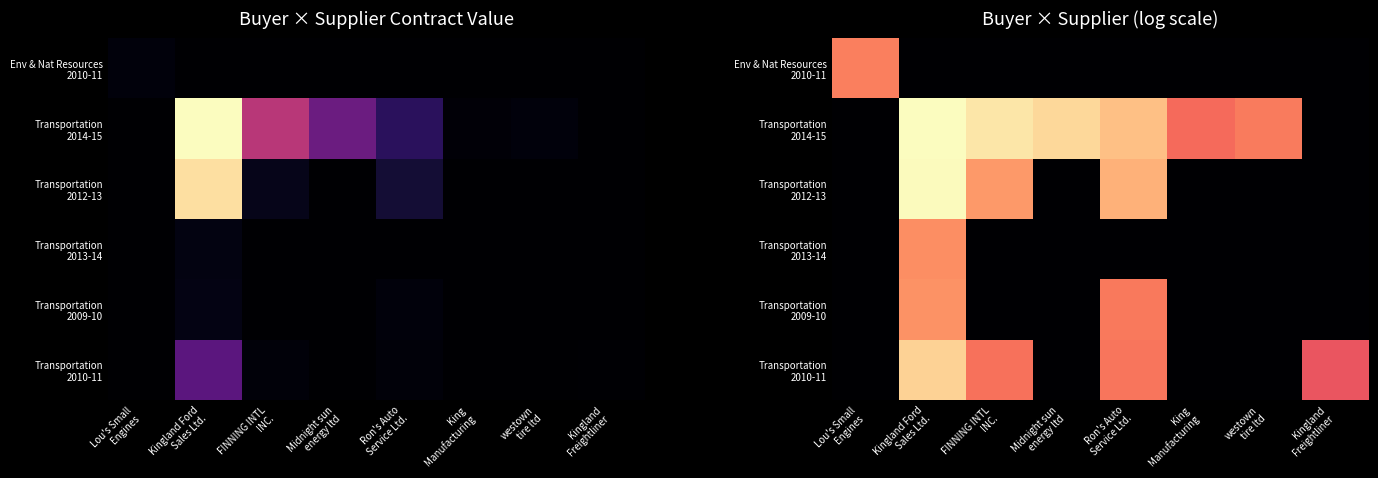

What is the total value across all series at Midnight sun
energy ltd?

13.0